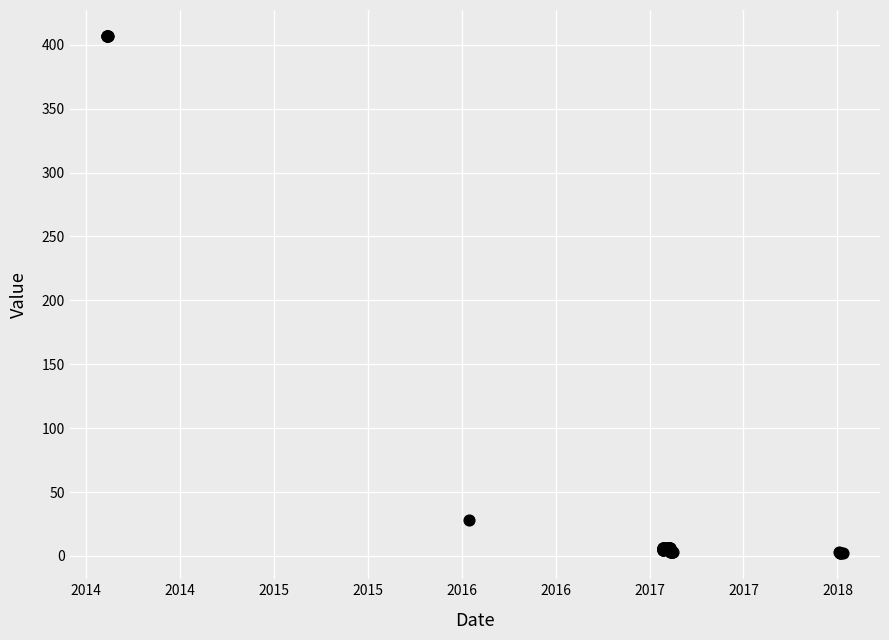

What Y value in the scatter plot is closest to 204?

28